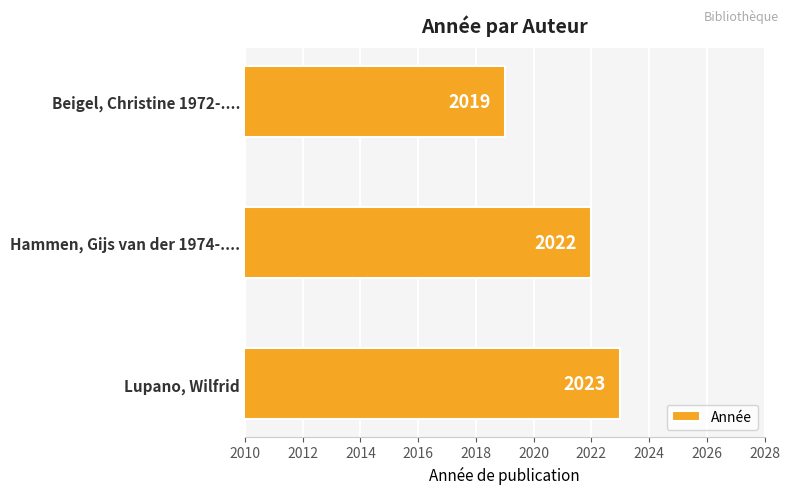

List the labels in order of value, largest first.

Lupano, Wilfrid, Hammen, Gijs van der 1974-...., Beigel, Christine 1972-....